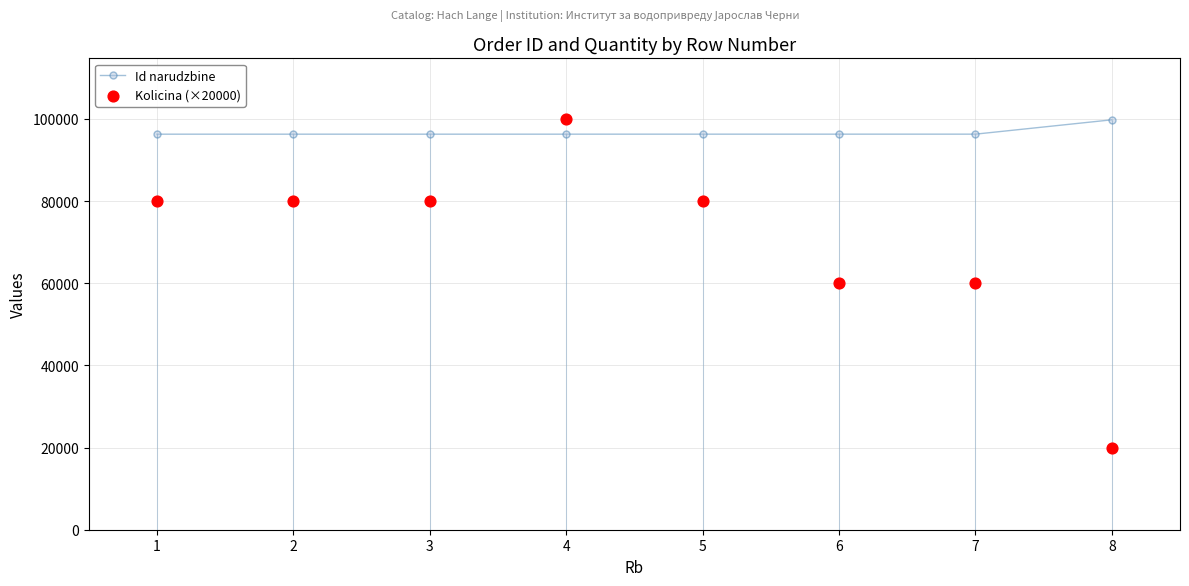

What is the total value across all series at 8?

119768